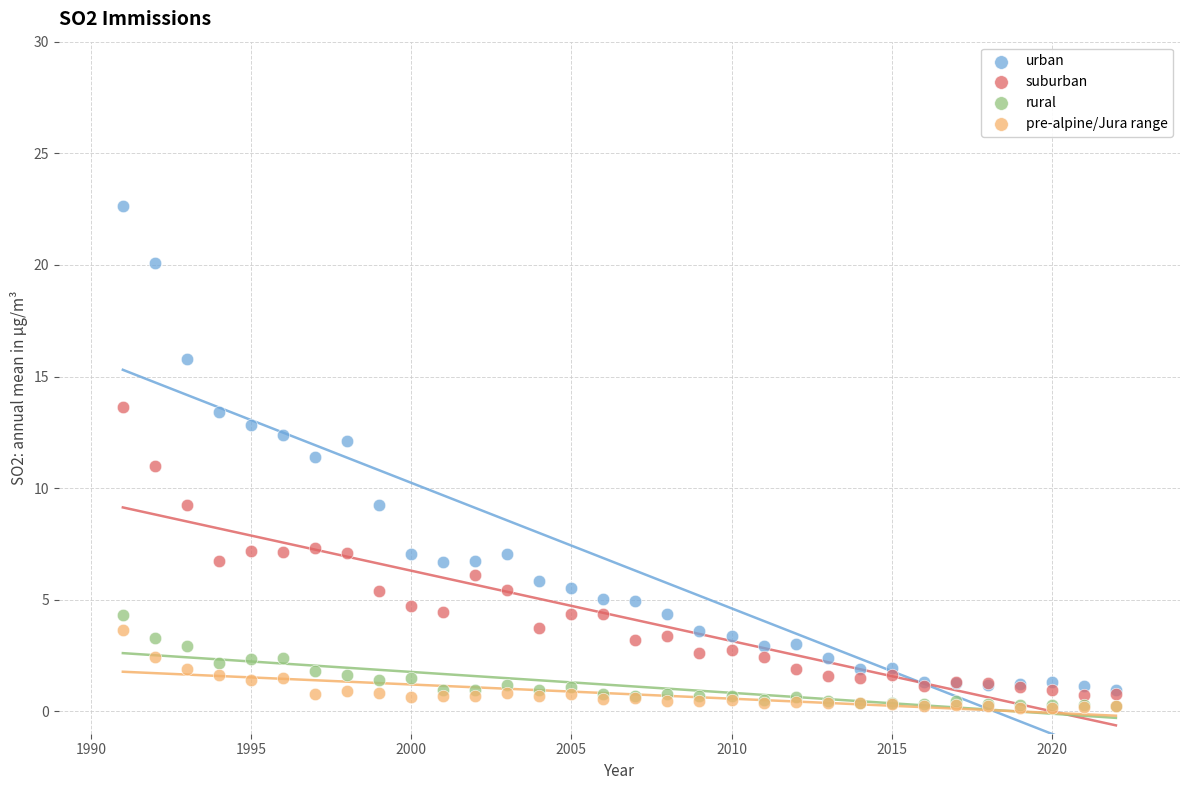

Which series has the largest Y range (max minus min)?

urban